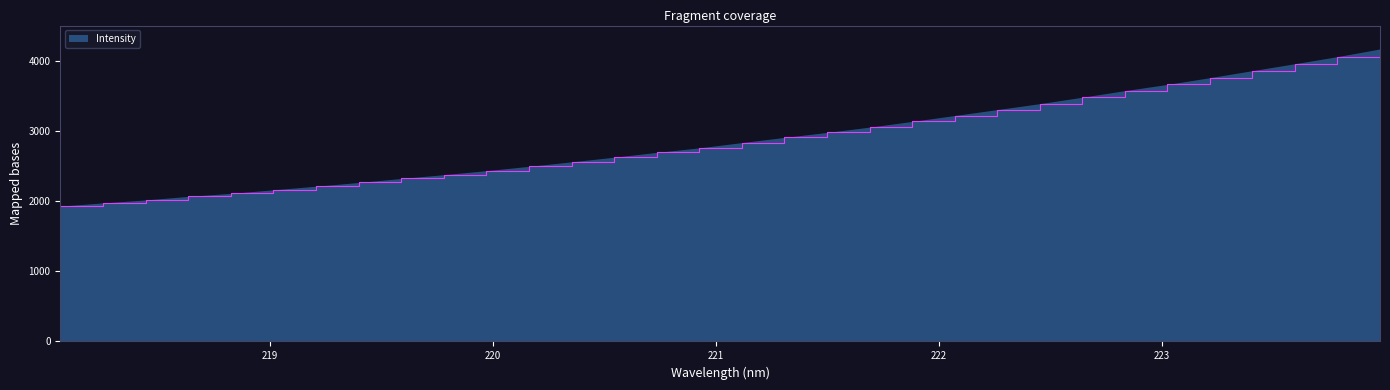

What is the difference between the maximum and minimum values?

2241.9